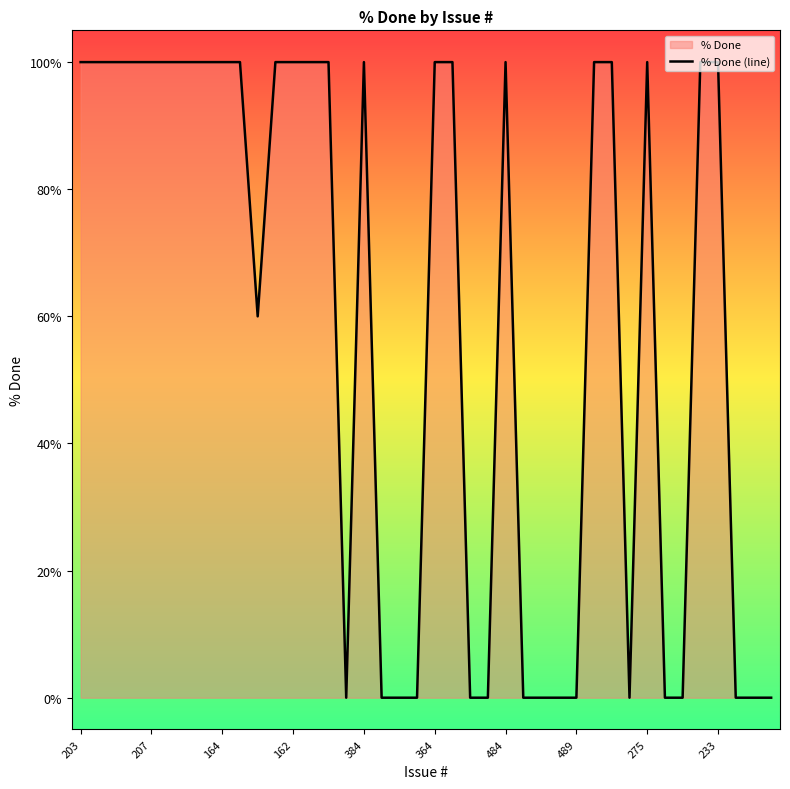

What is the ratio of the value at 164 to the value at 275?

1.0